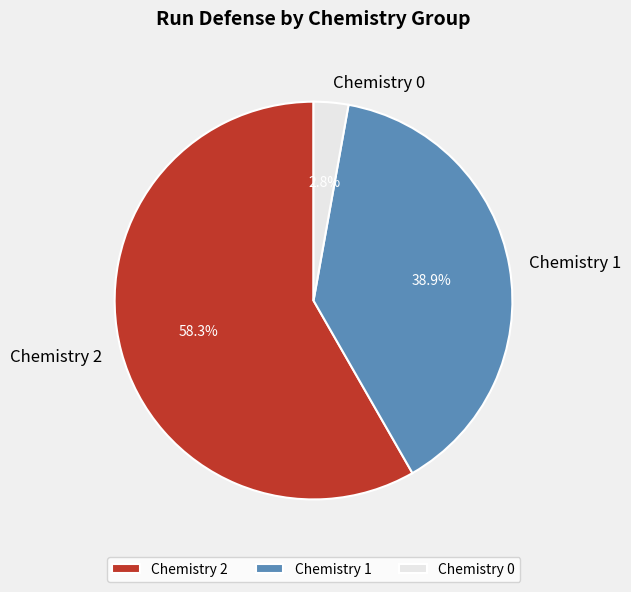

To the nearest percent, what is the average slice percentage?

33%